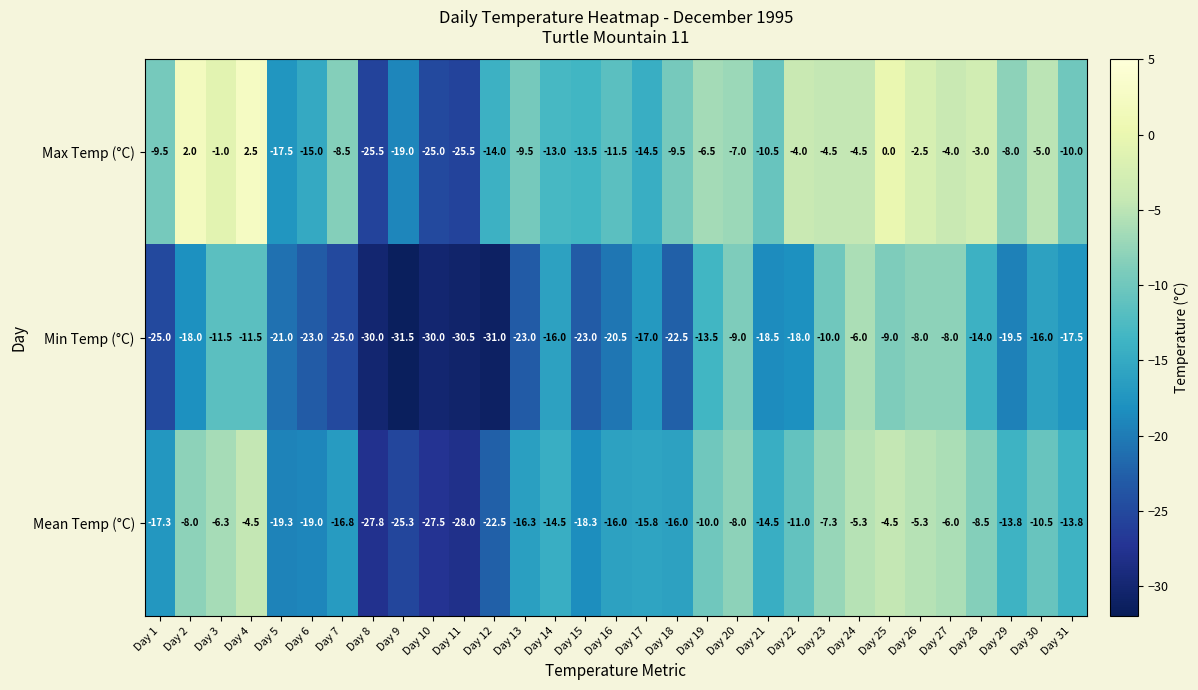

Rank the series at Day 16 from lowest to highest value.

Min Temp (°C), Mean Temp (°C), Max Temp (°C)